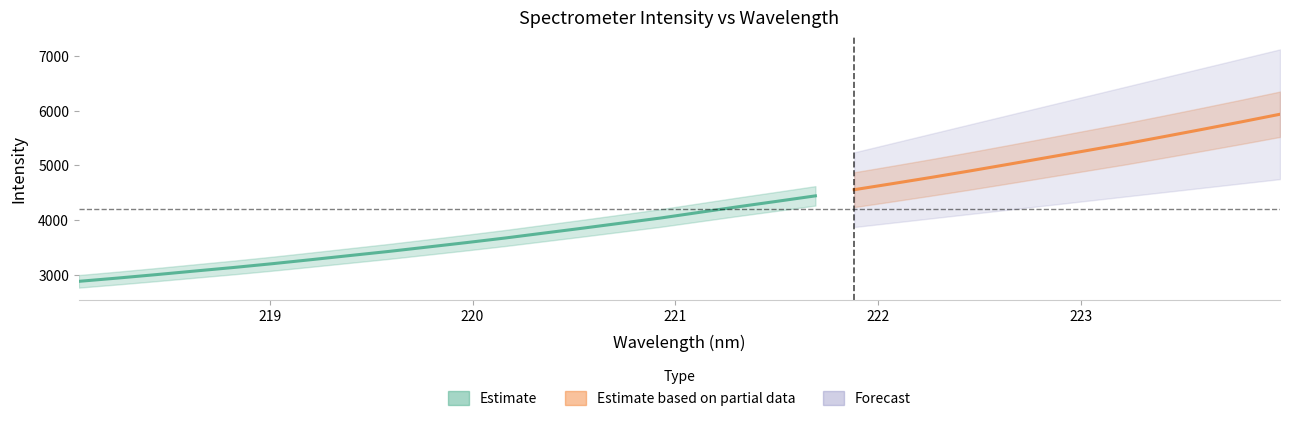

How many categories are shown in the chart?

32